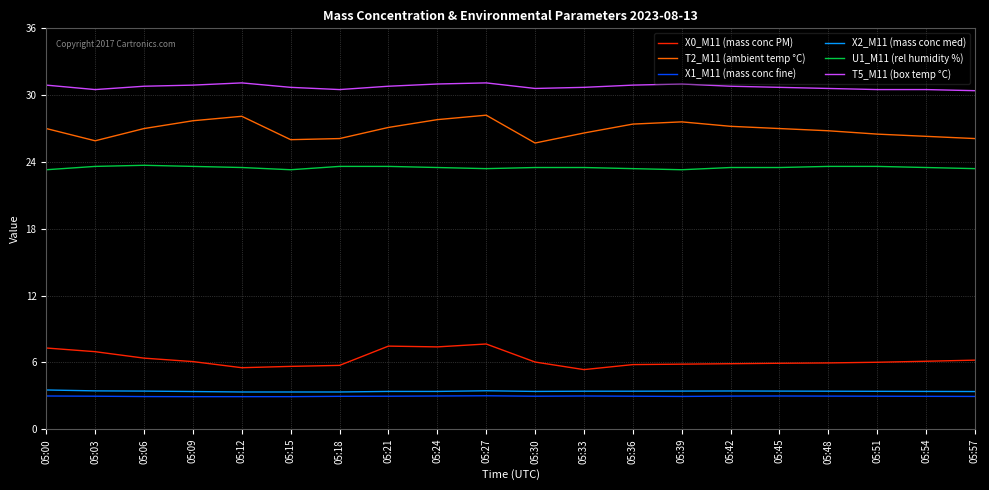

The value of X0_M11 (mass conc PM) at 05:03 is 2.5. True or false?

False